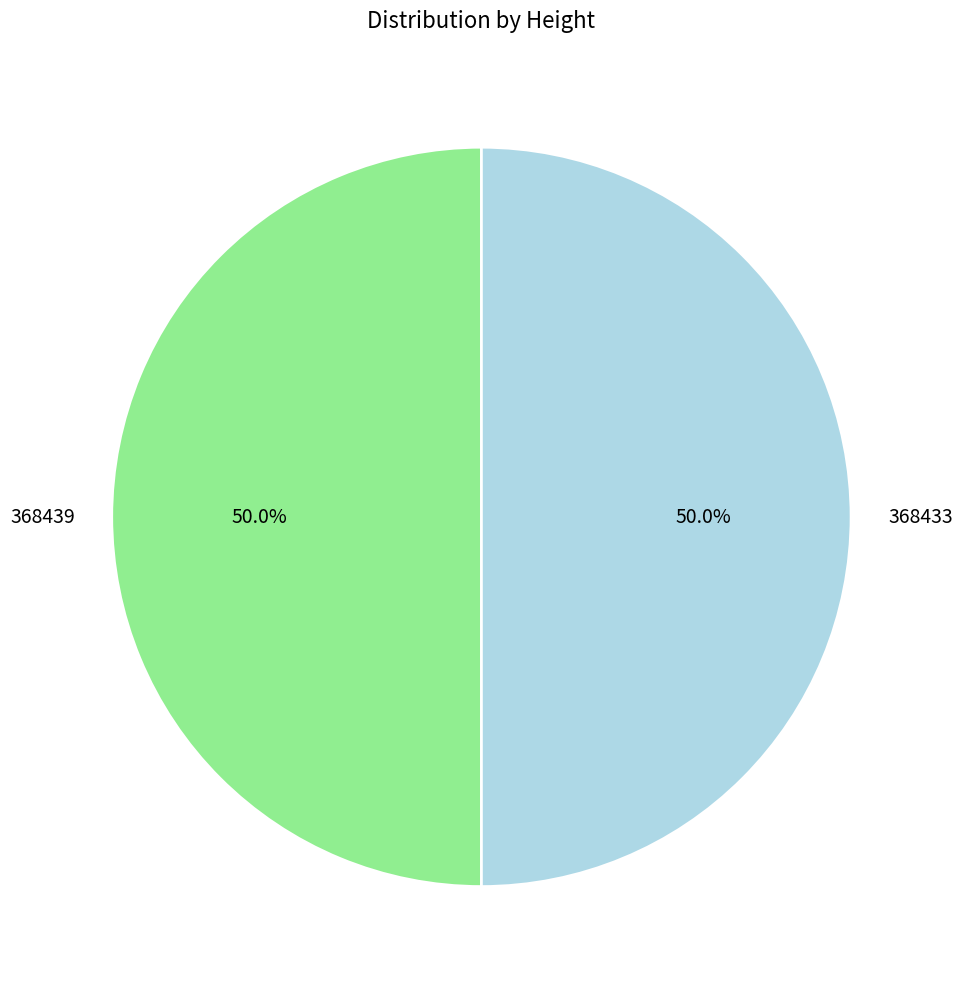

What is the ratio of the value at 368439 to the value at 368433?

1.0